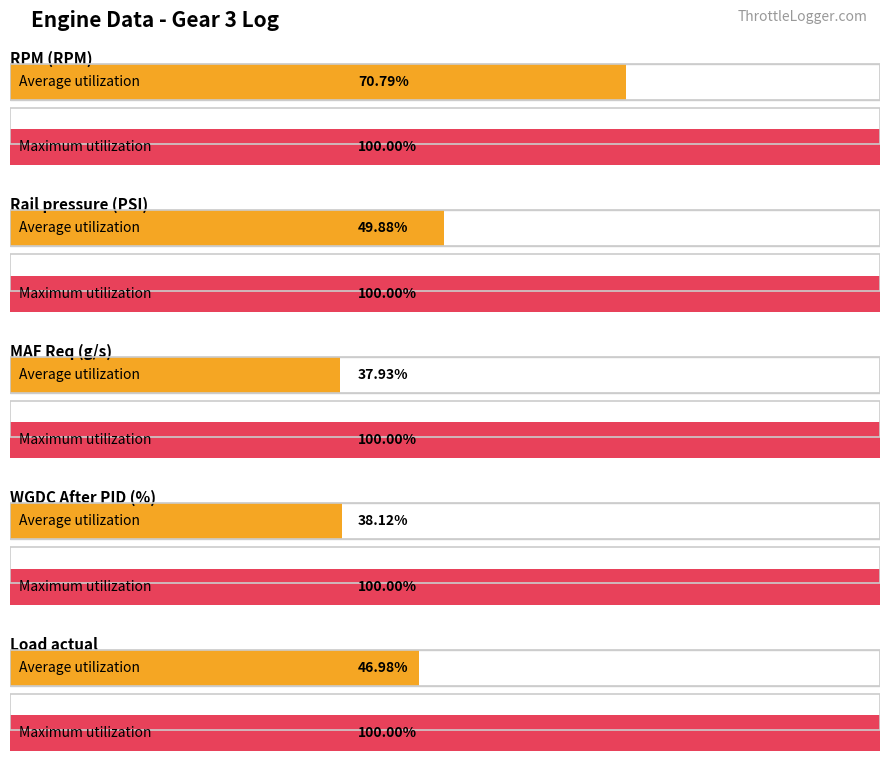

Rank the series by their maximum value, from highest to lowest.

RPM (RPM), Rail pressure (PSI), MAF Req (wgdc) (g/s), Load actual, WGDC After PID (%)